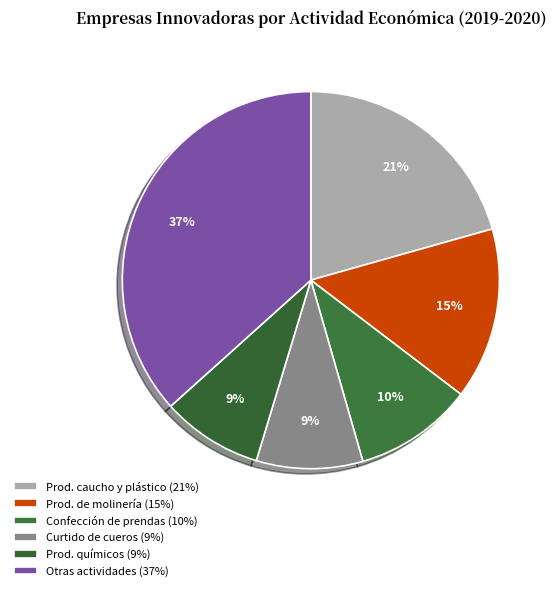

How many slices are in this pie chart?

6